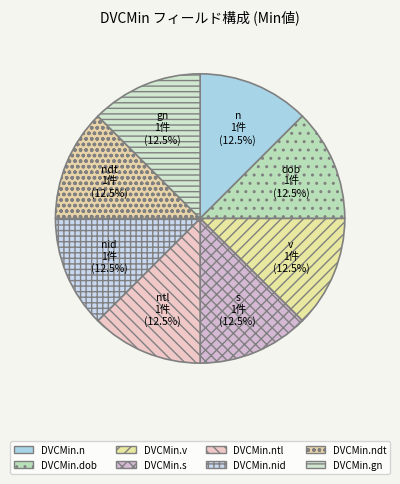

Rank the categories by value from highest to lowest.

DVCMin.n, DVCMin.dob, DVCMin.v, DVCMin.s, DVCMin.ntl, DVCMin.nid, DVCMin.ndt, DVCMin.gn